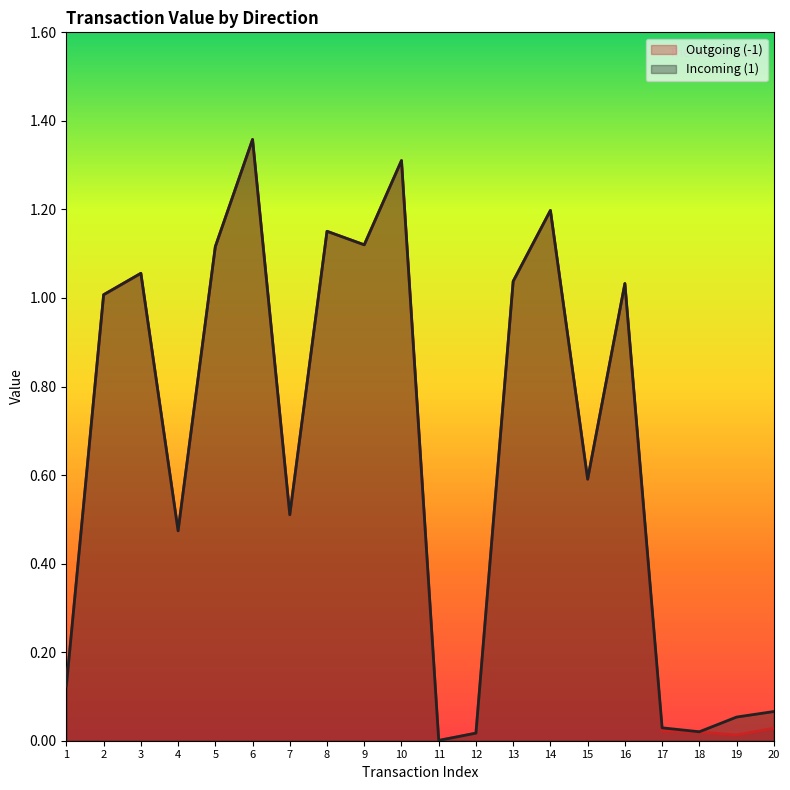

At how many categories does at least one series exceed 0?

20